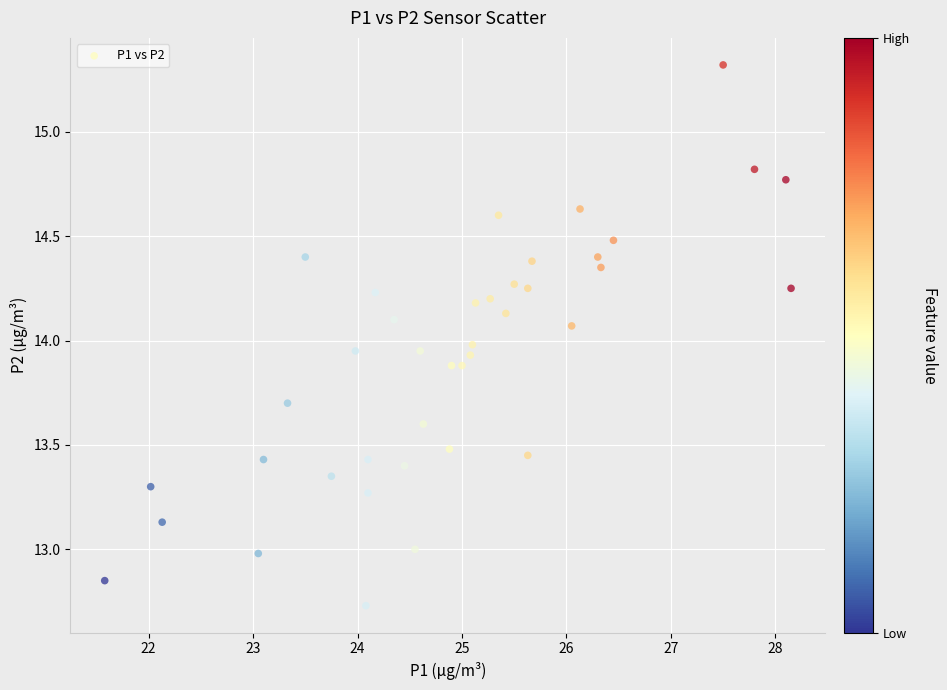

What is the range of Y values (max minus min)?

2.6